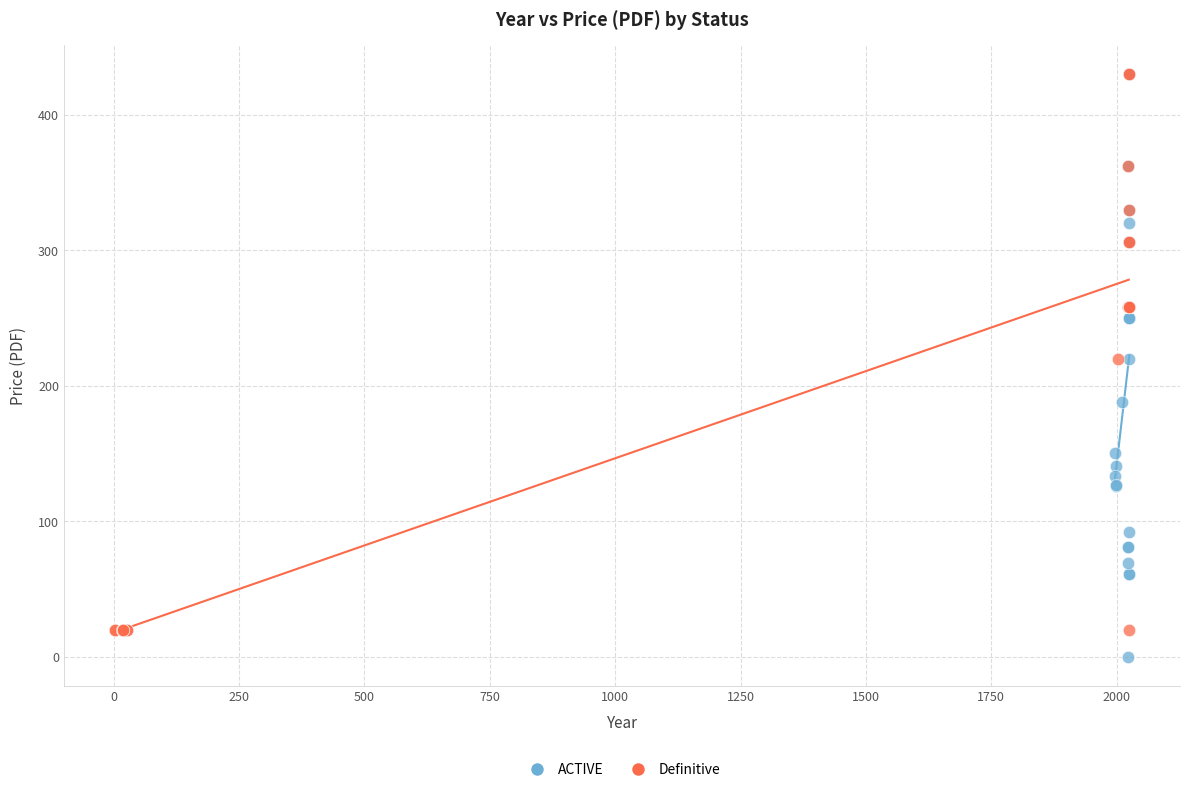

Which series contains the lowest Y value?

ACTIVE